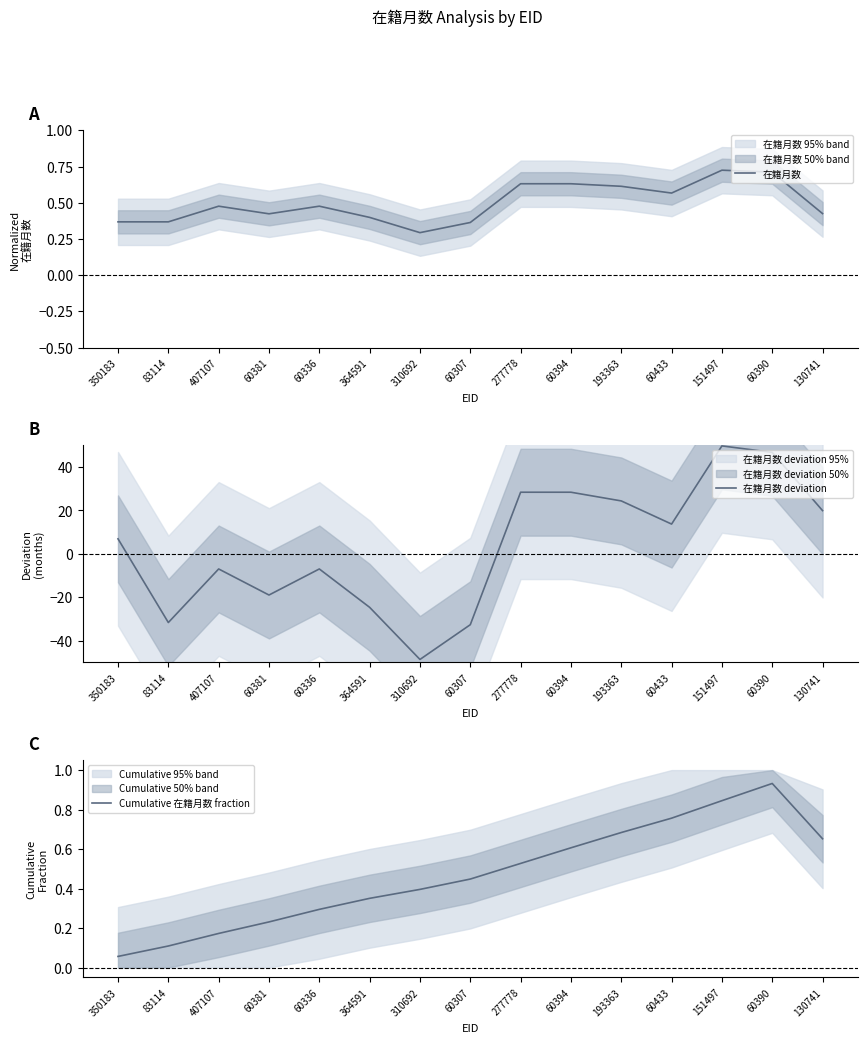

What is the spread (max minus min) of values at 364591?

25.0